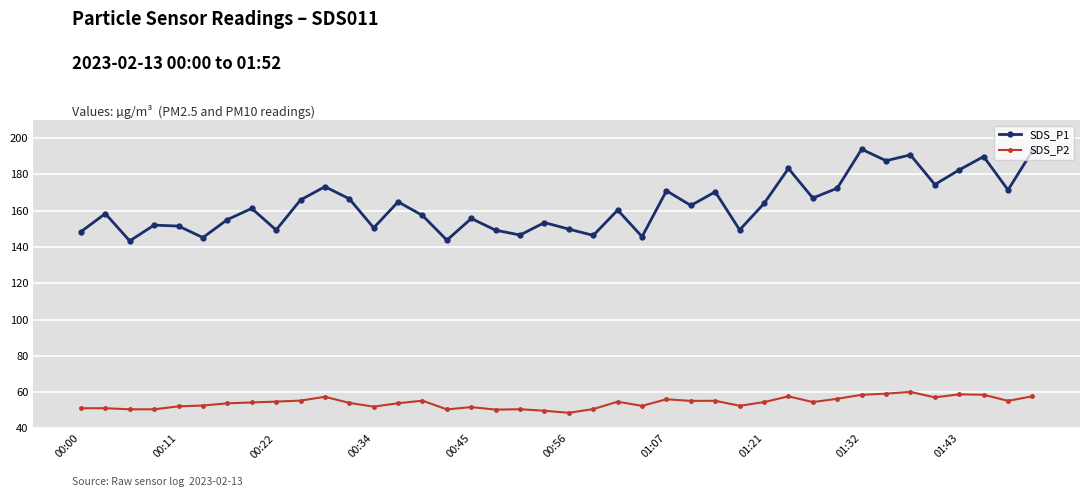

What is the smallest value displayed?

48.6